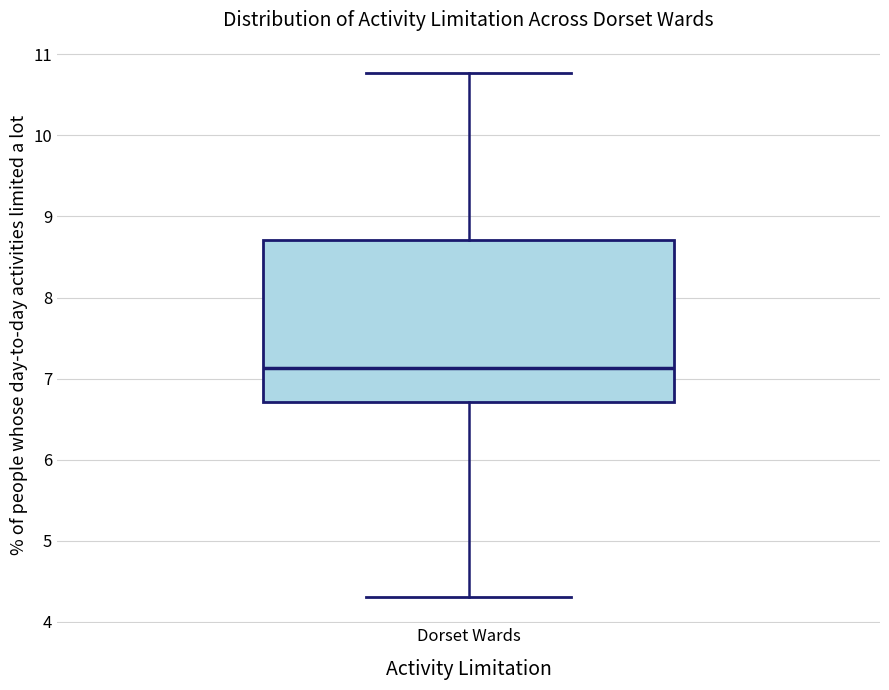

Transcribe this box plot: give where the median line is, the range the box spans, and where the two whiskers end, as read against the y-axis. The values are not printed on the chart, so give them approximately, as read against the axis.

median 7.1, box 6.7 to 8.7, whiskers 4.3 to 10.8